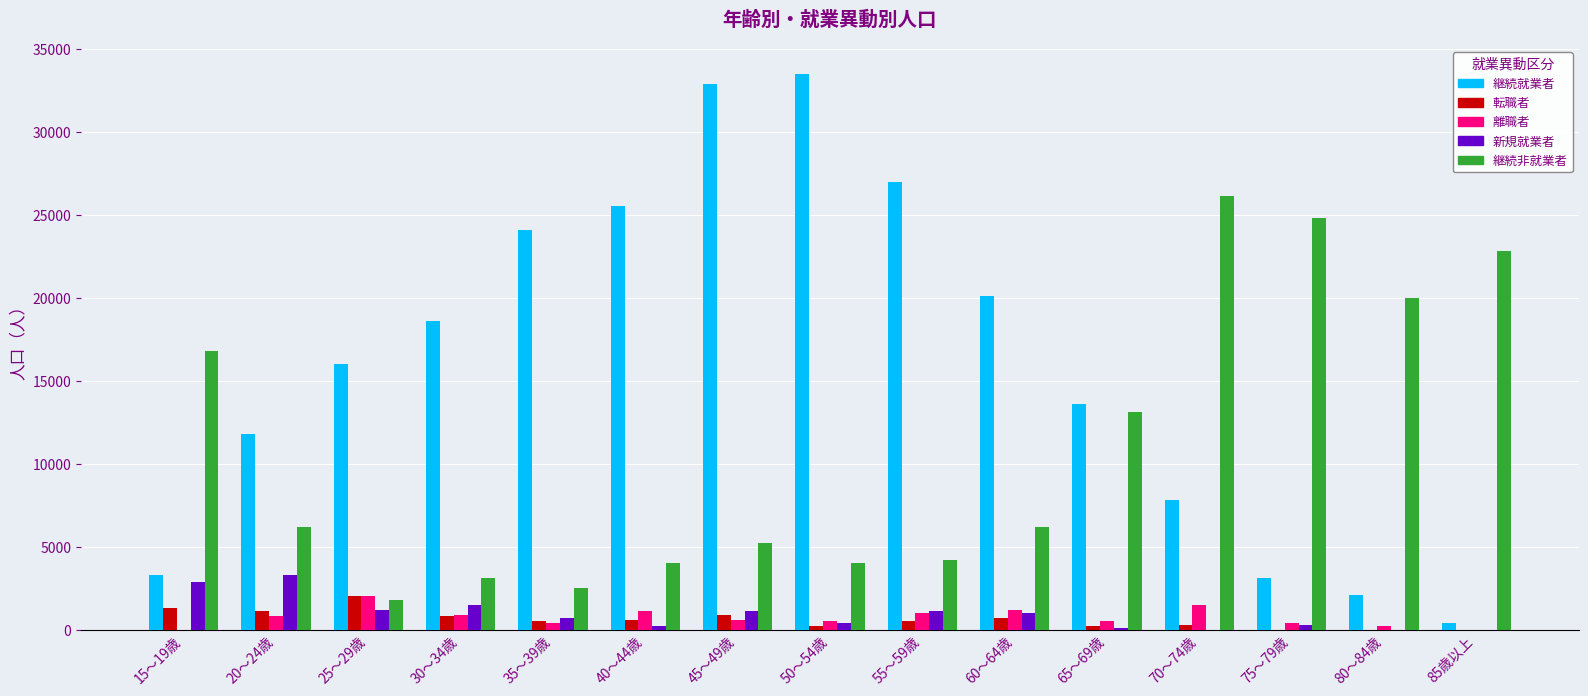

What is the total value across all series at 70～74歳?

35700